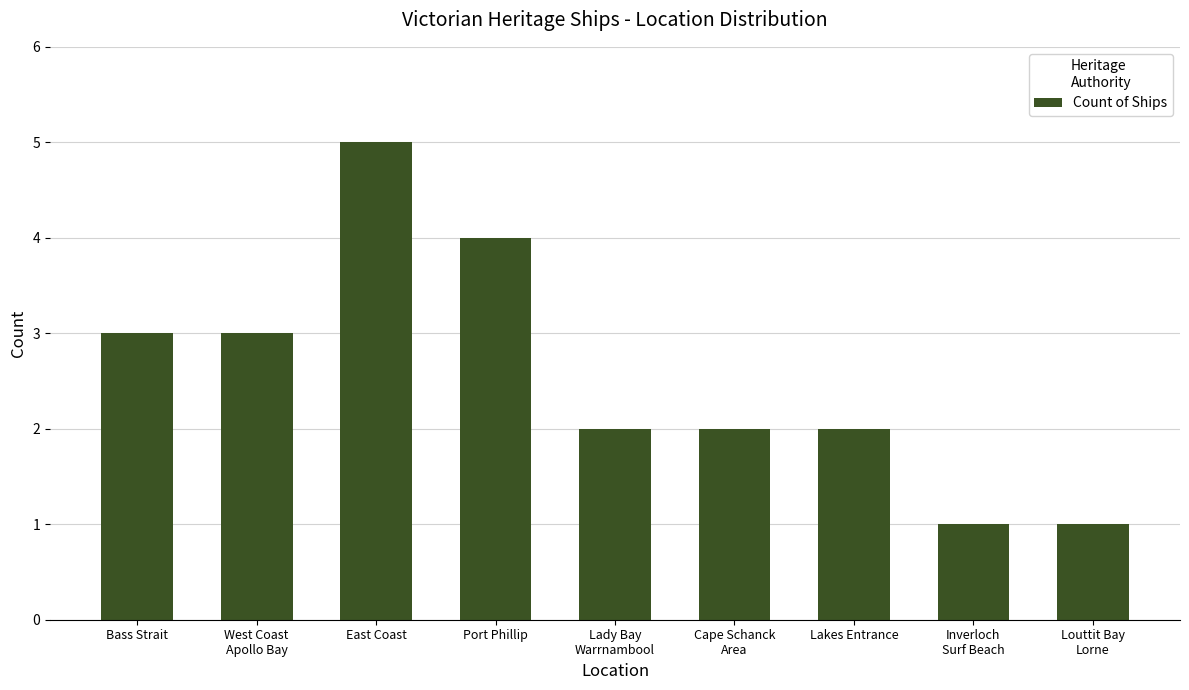

How many bars are there in total?

9